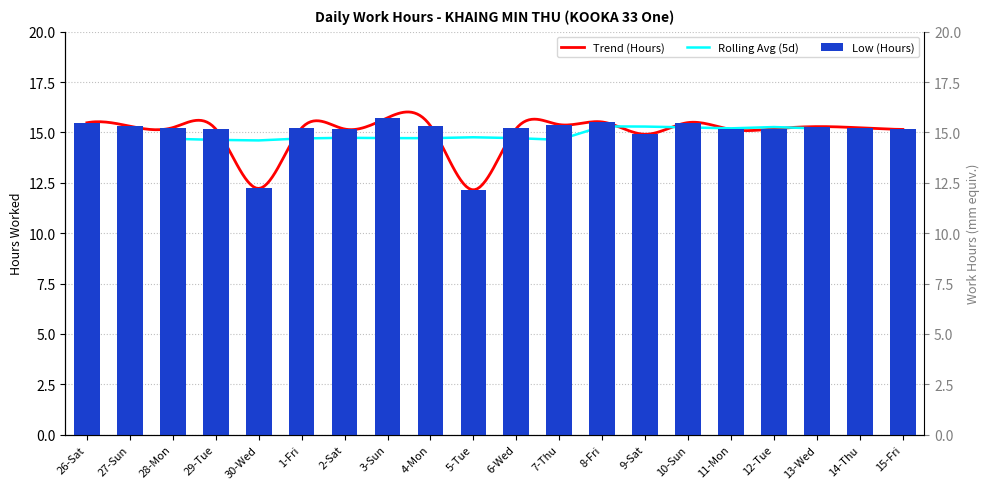

What is the label of the 5th bar from the left?

30-Wed